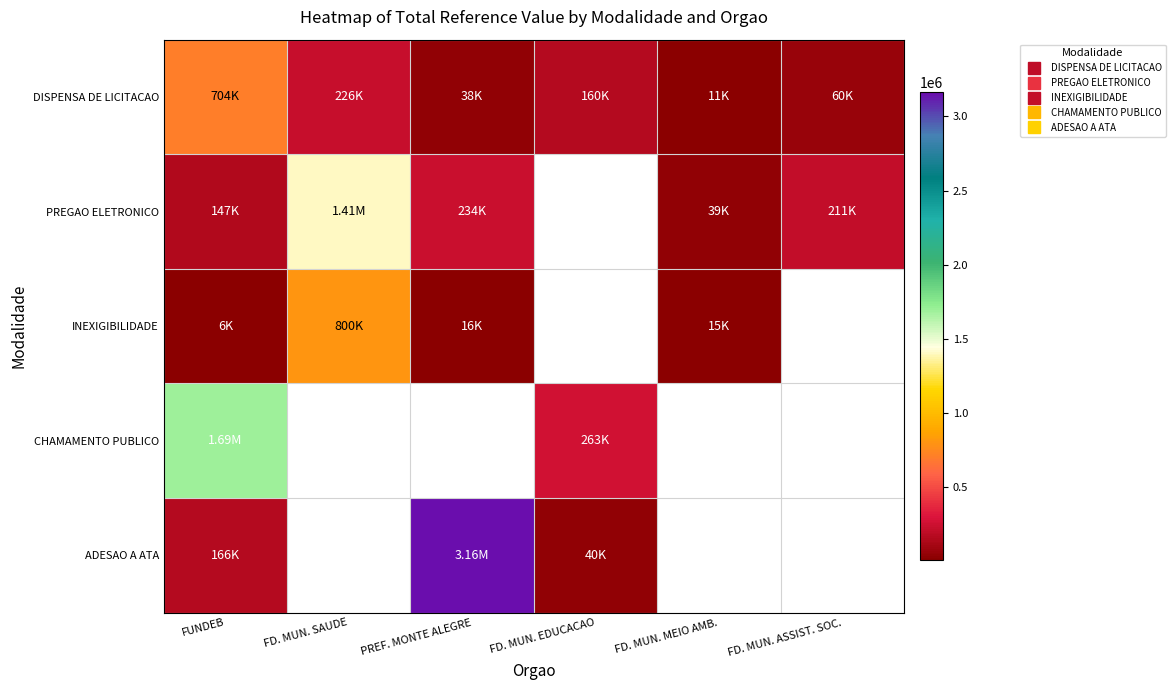

Is the value of CHAMAMENTO PUBLICO at FD. MUN. EDUCACAO greater than the value of ADESAO A ATA at FD. MUN. ASSIST. SOC.?

No